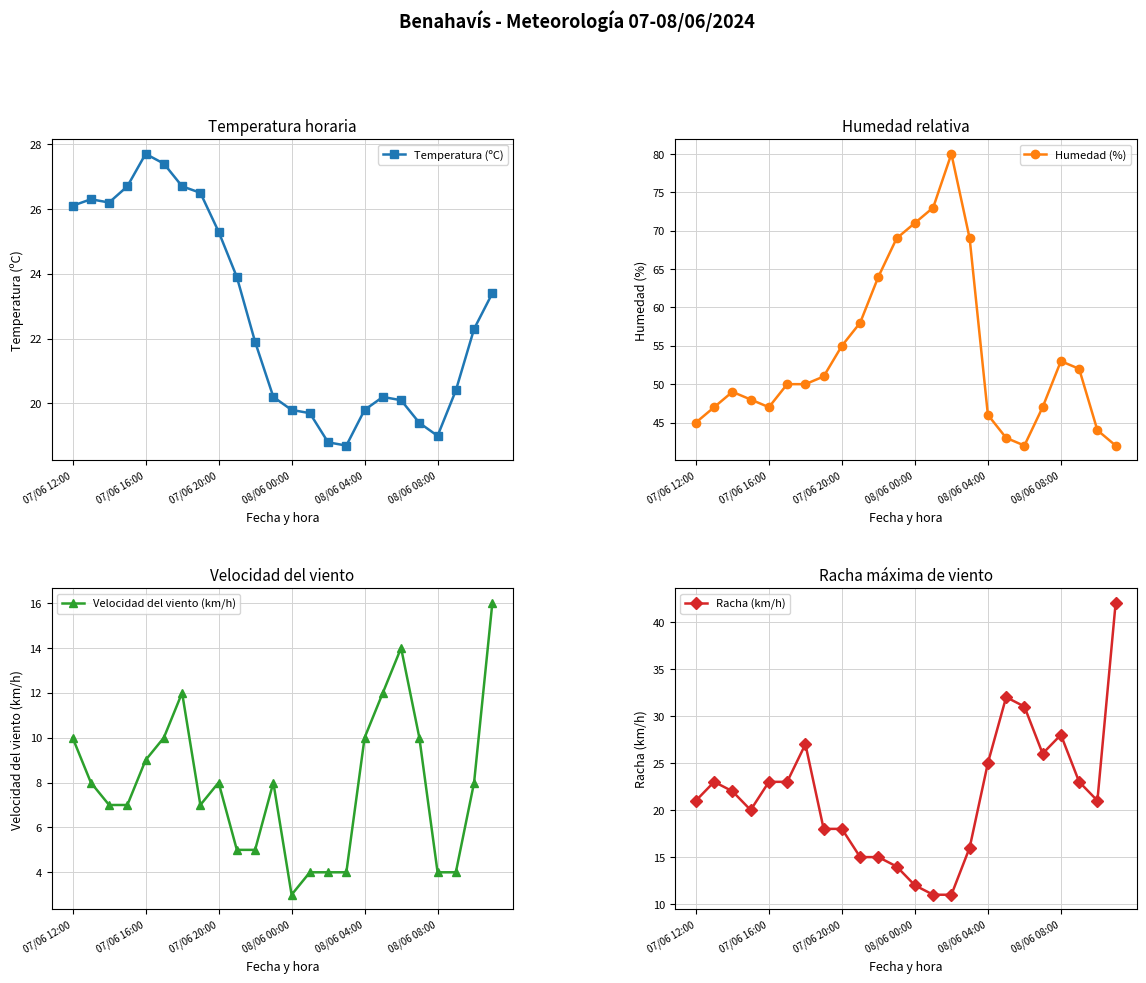

What is the total value across all series at 07/06 12:00?

102.1